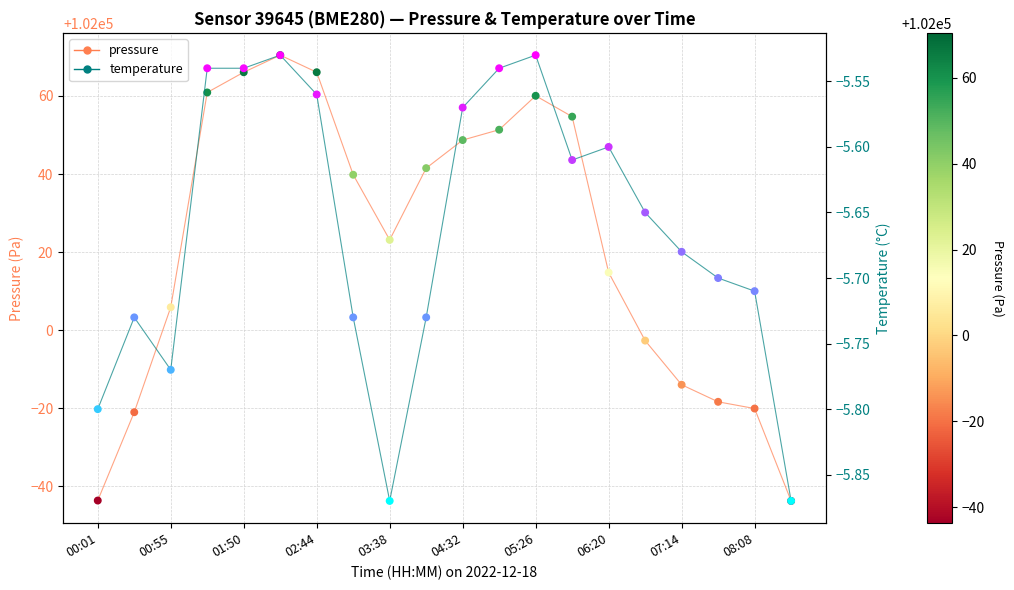

At how many categories does at least one series exceed 15089?

20